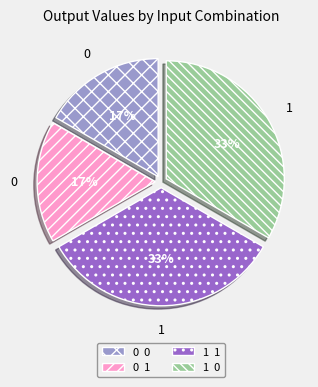

Does 1 0 account for over 50% of the chart?

No